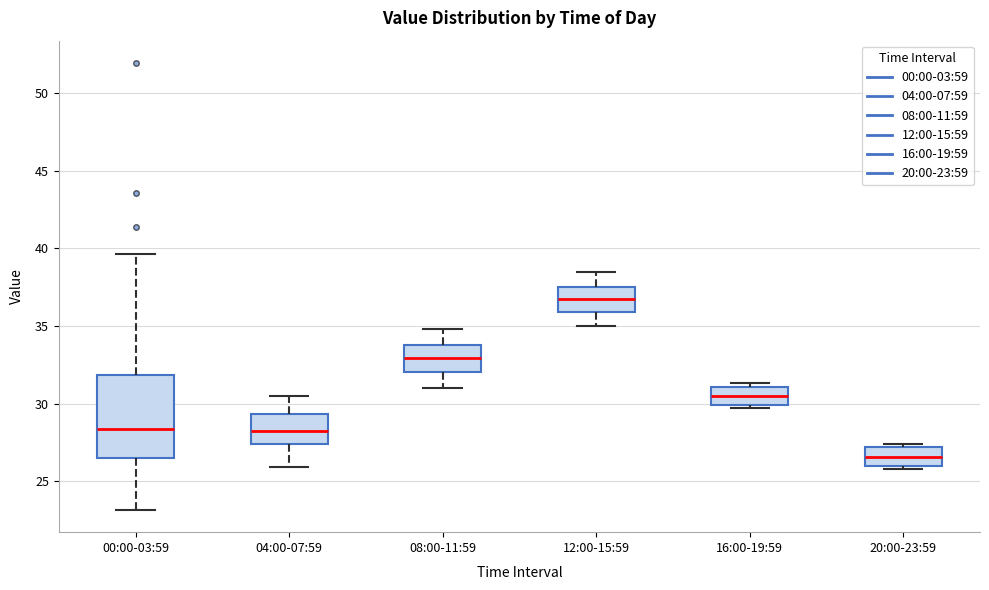

Which box's median line is the highest?

12:00-15:59